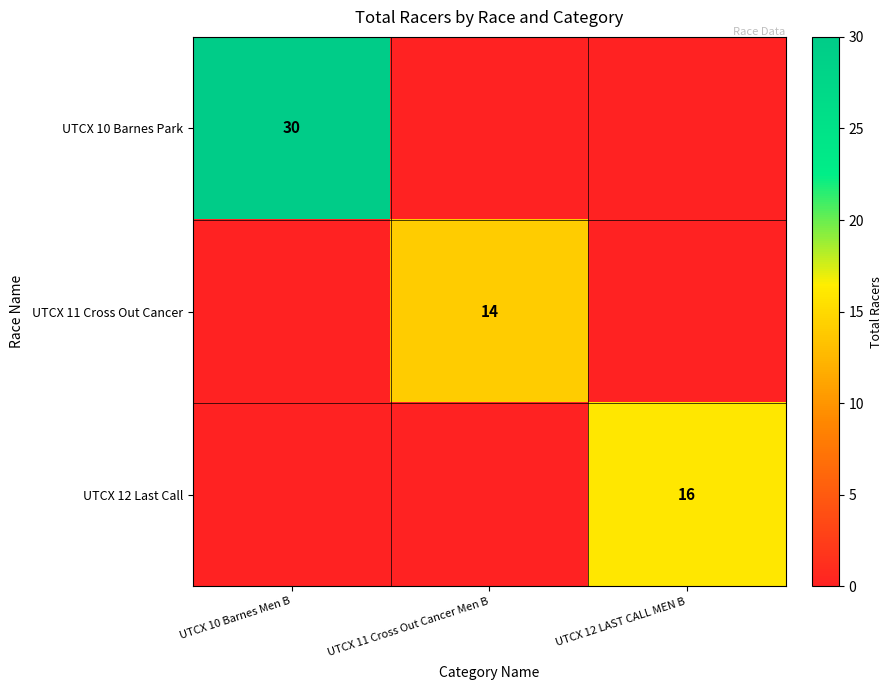

The UTCX 12 Last Call series shows 16 at UTCX 12 LAST CALL MEN B. True or false?

True